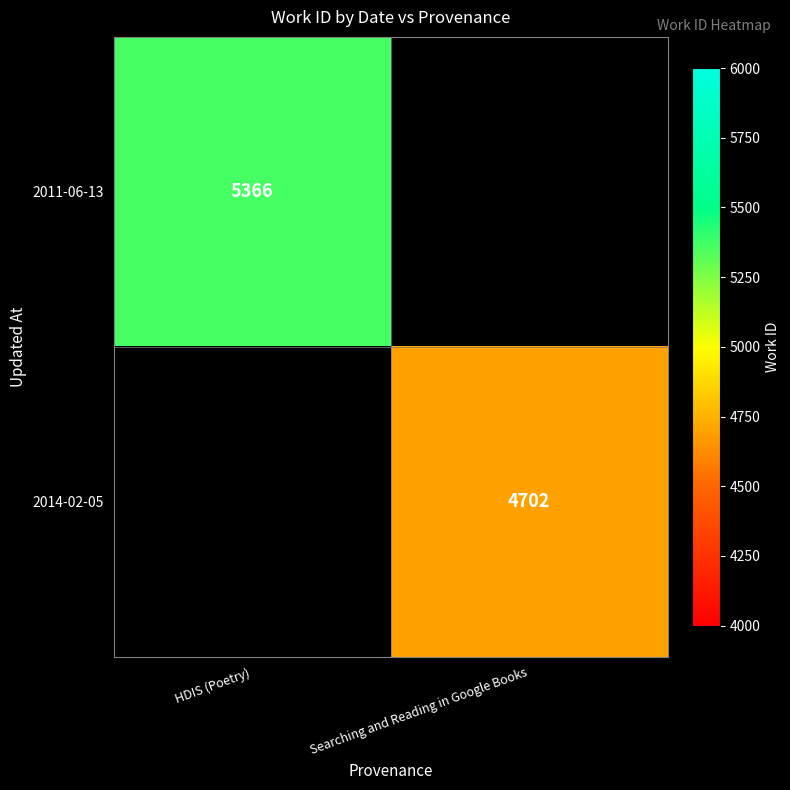

How many data points does each series have?

2